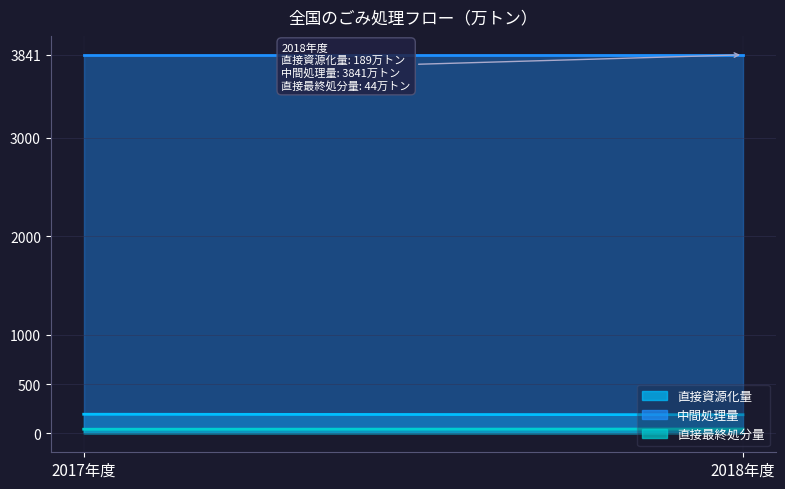

Read the 中間処理量 value at 2017年度.

3841